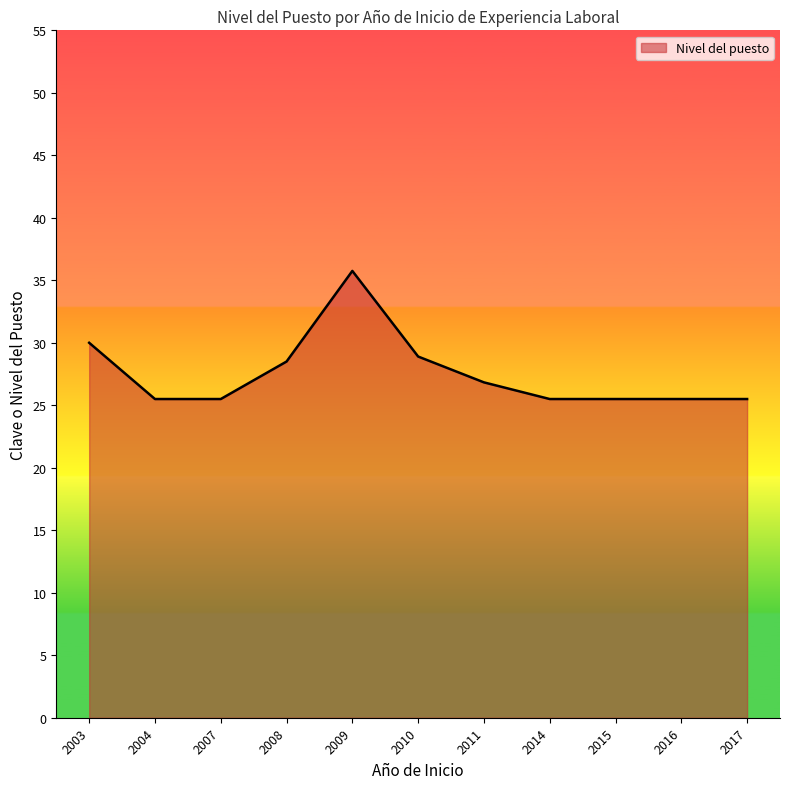

What is the maximum value shown in the chart?

35.8